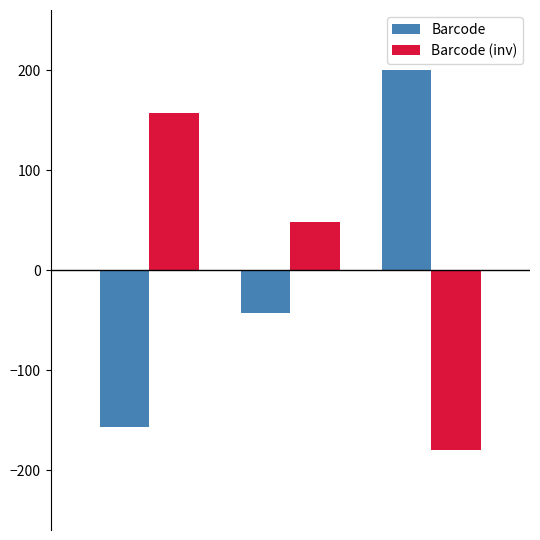

List the series in order of their peak value, lowest first.

Barcode (inv), Barcode